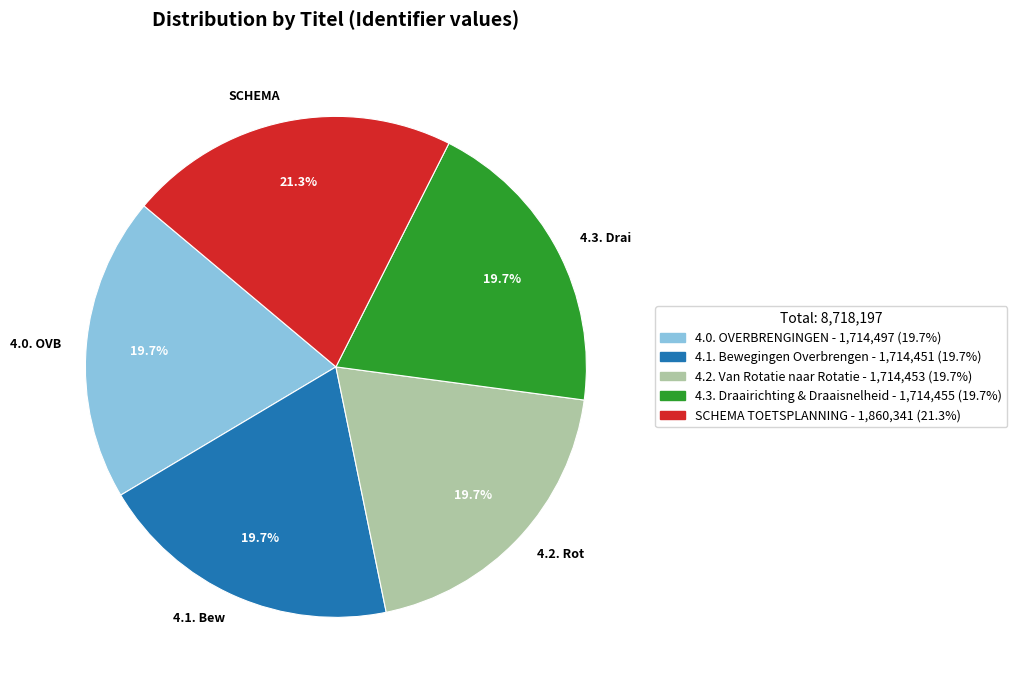

What is the largest slice in the pie chart?

SCHEMA